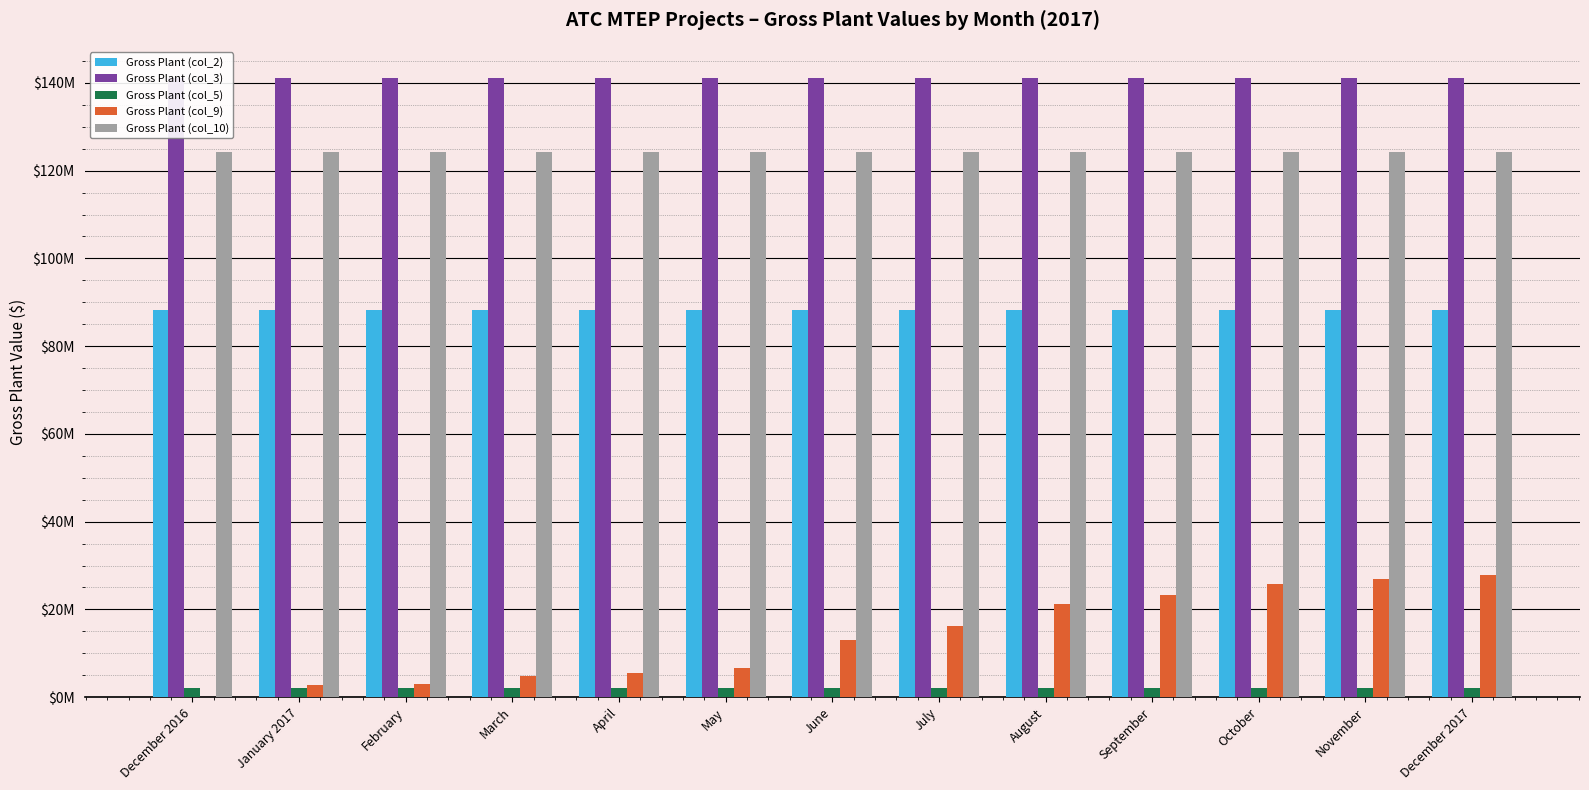

What is the label of the 11th bar from the right?

February